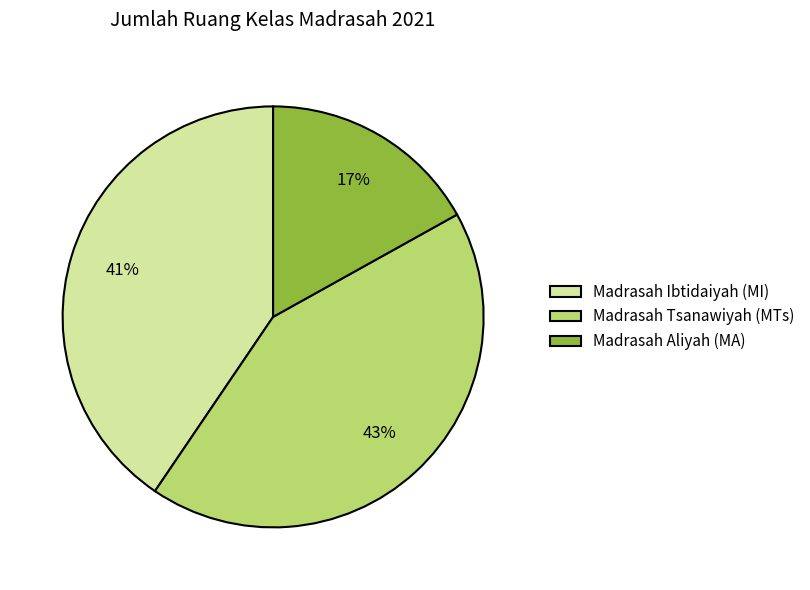

Is it true that Madrasah Tsanawiyah (MTs) is 43% of the pie?

True